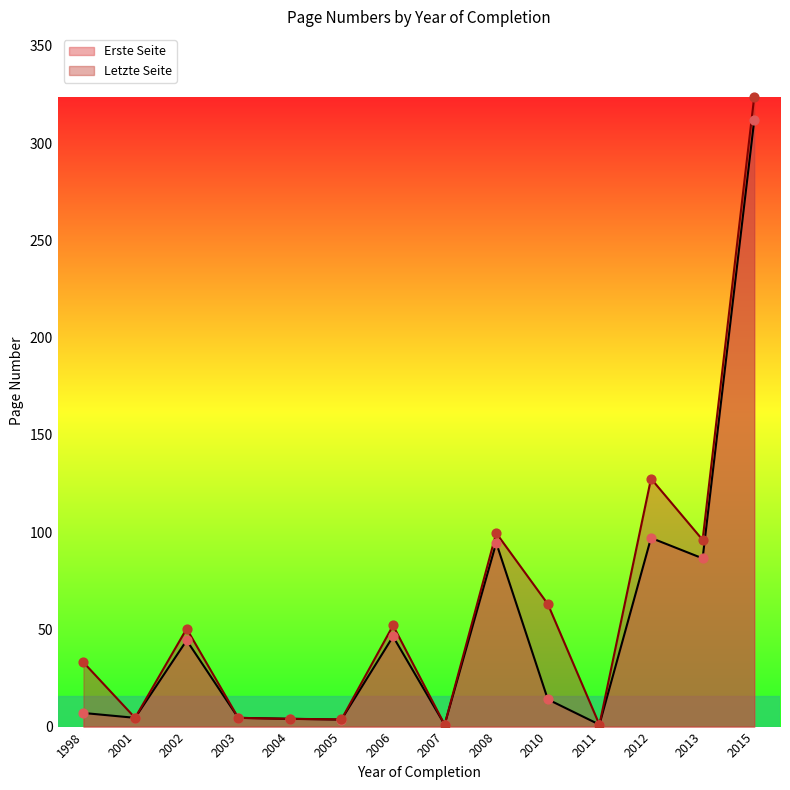

At which category is the sum across all series the highest?

2015